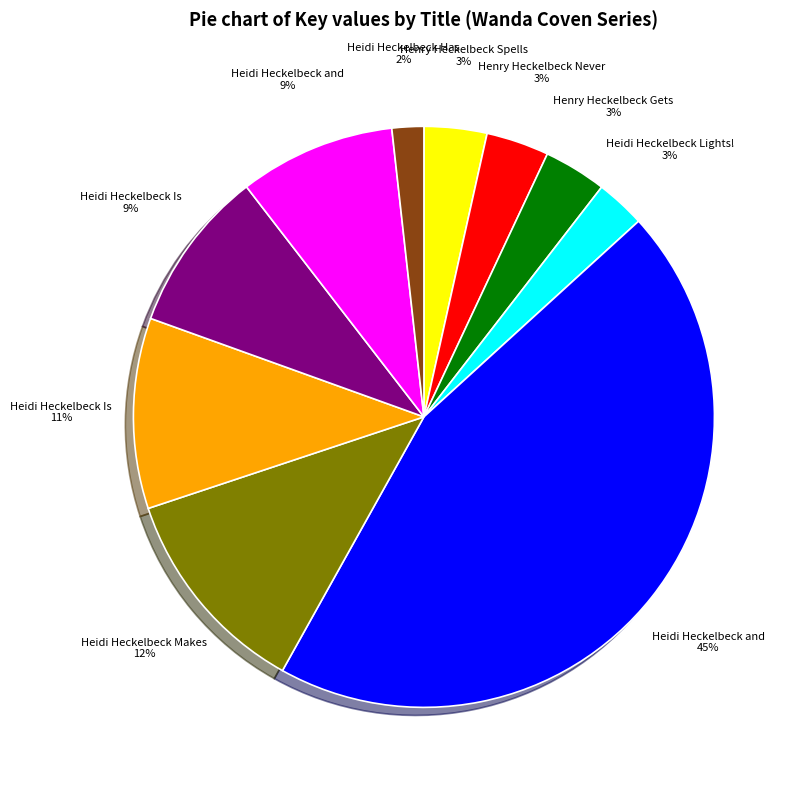

Is there any slice that represents more than half of the pie?

No